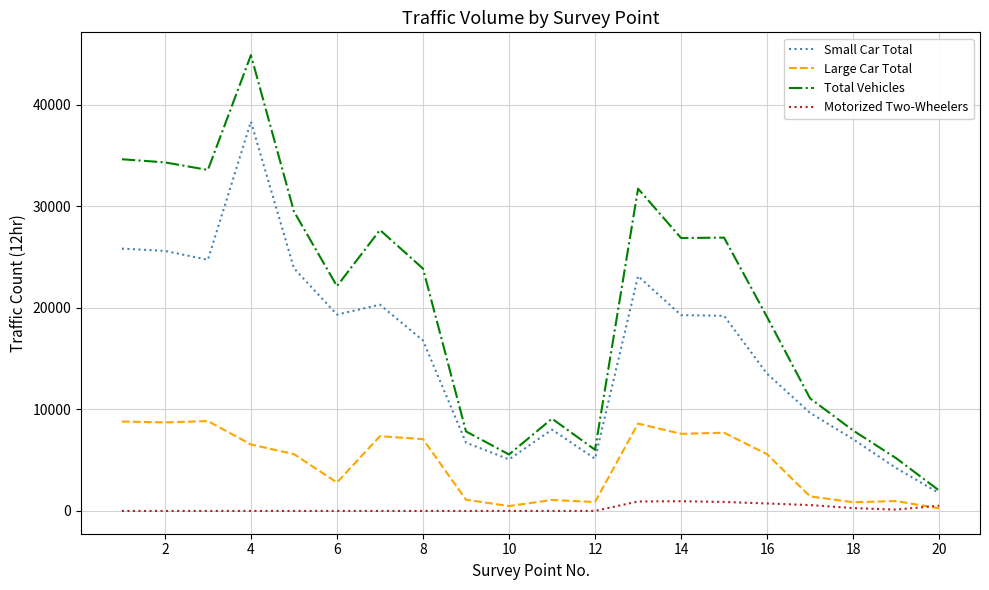

Which series has the largest total across all categories?

Total Vehicles